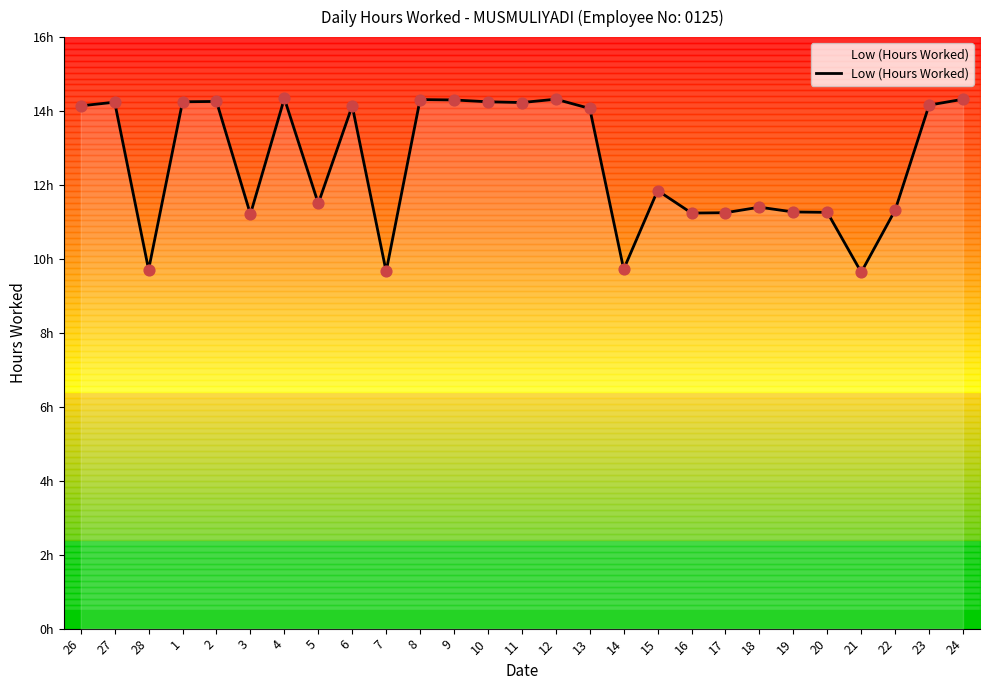

What is the ratio of the value at 26 to the value at 16?

1.3